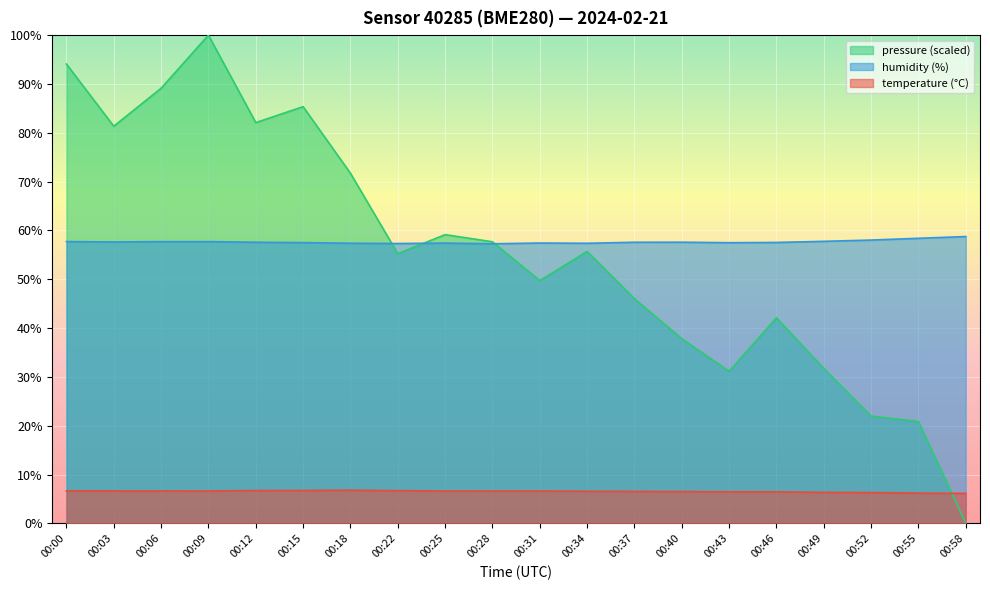

The value of humidity at 00:22 is 57.3. True or false?

True